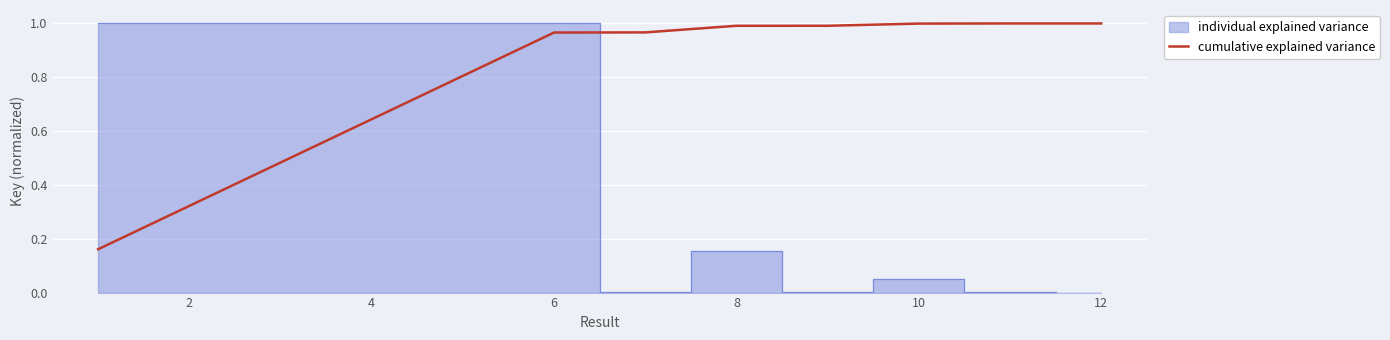

The value of cumulative explained variance at 8 is 1.7. True or false?

False